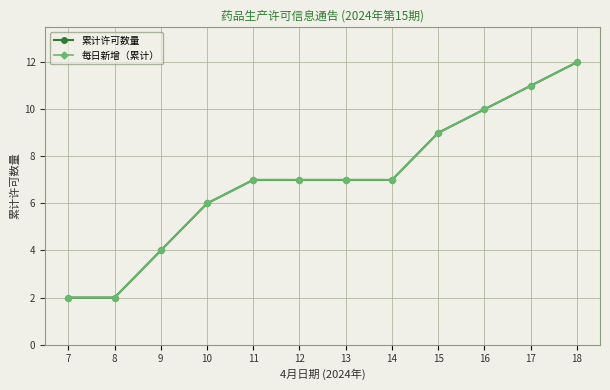

Reading right to left, list all the values displayed in this chart.

累计许可数量: 18=12	17=11	16=10	15=9	14=7	13=7	12=7	11=7	10=6	9=4	8=2	7=2
每日新增（累计）: 18=12	17=11	16=10	15=9	14=7	13=7	12=7	11=7	10=6	9=4	8=2	7=2